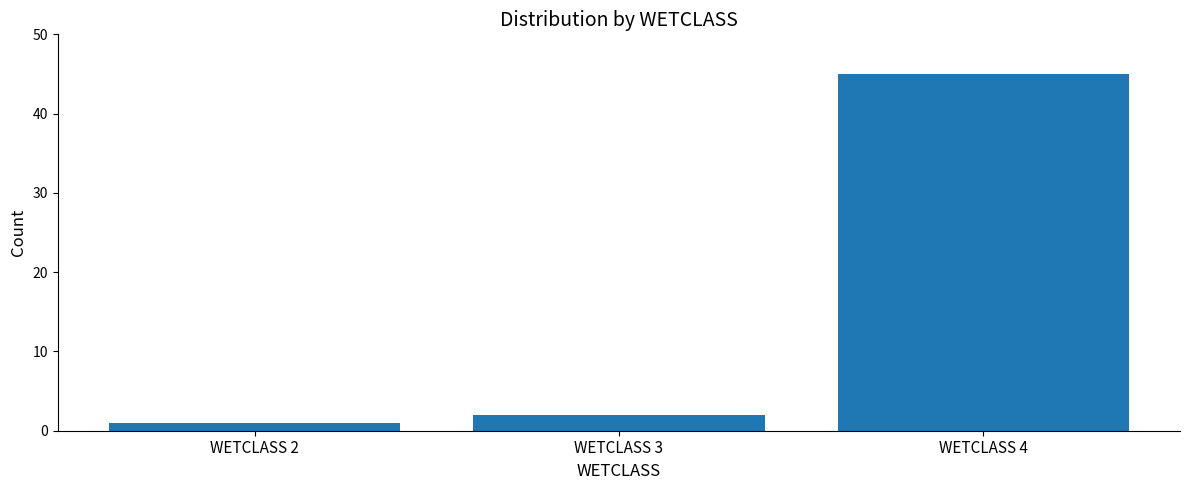

Reading left to right, extract all data points from this chart.

1	2	45